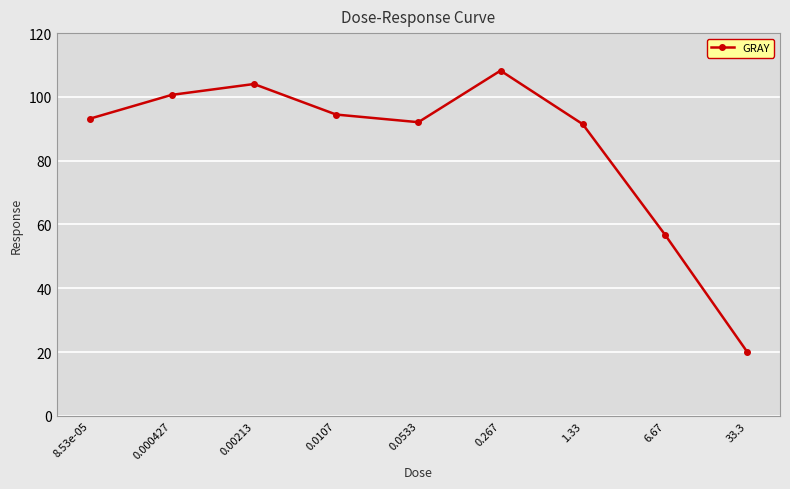

What is the smallest value displayed?

20.1